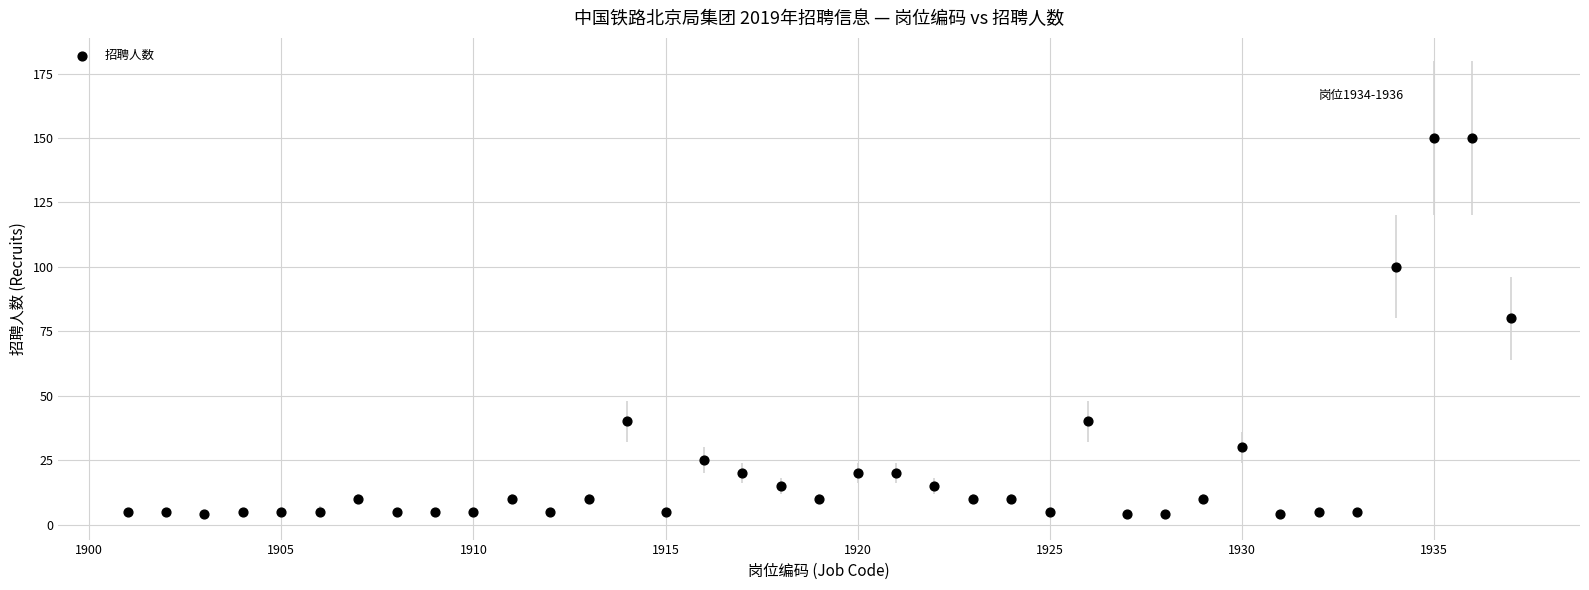

What Y value in the scatter plot is closest to 77?

80